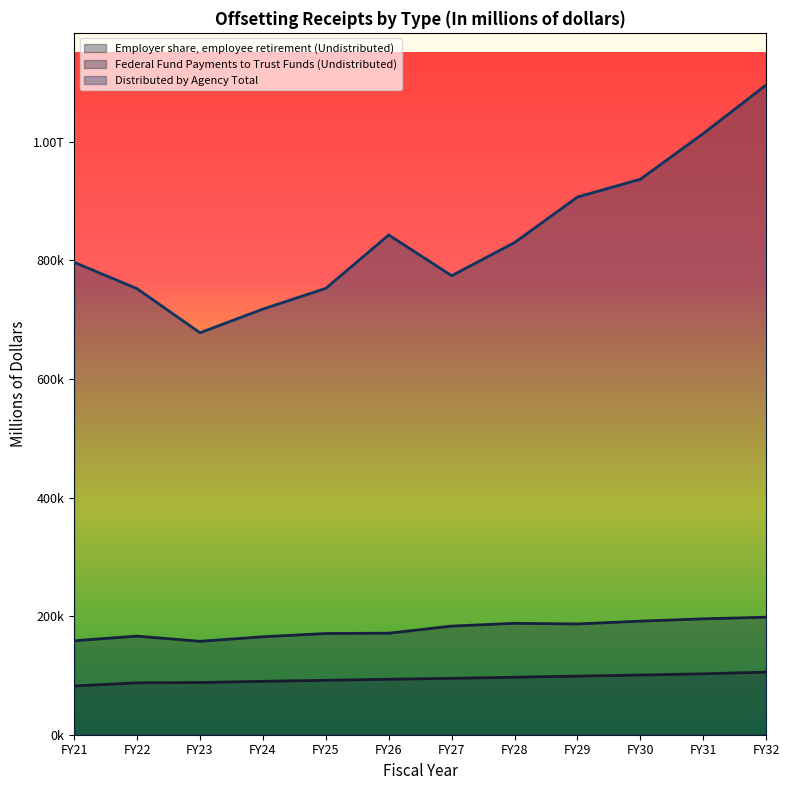

Where does the Federal Fund Payments to Trust Funds (Undistributed) series first go above 183211?

FY28